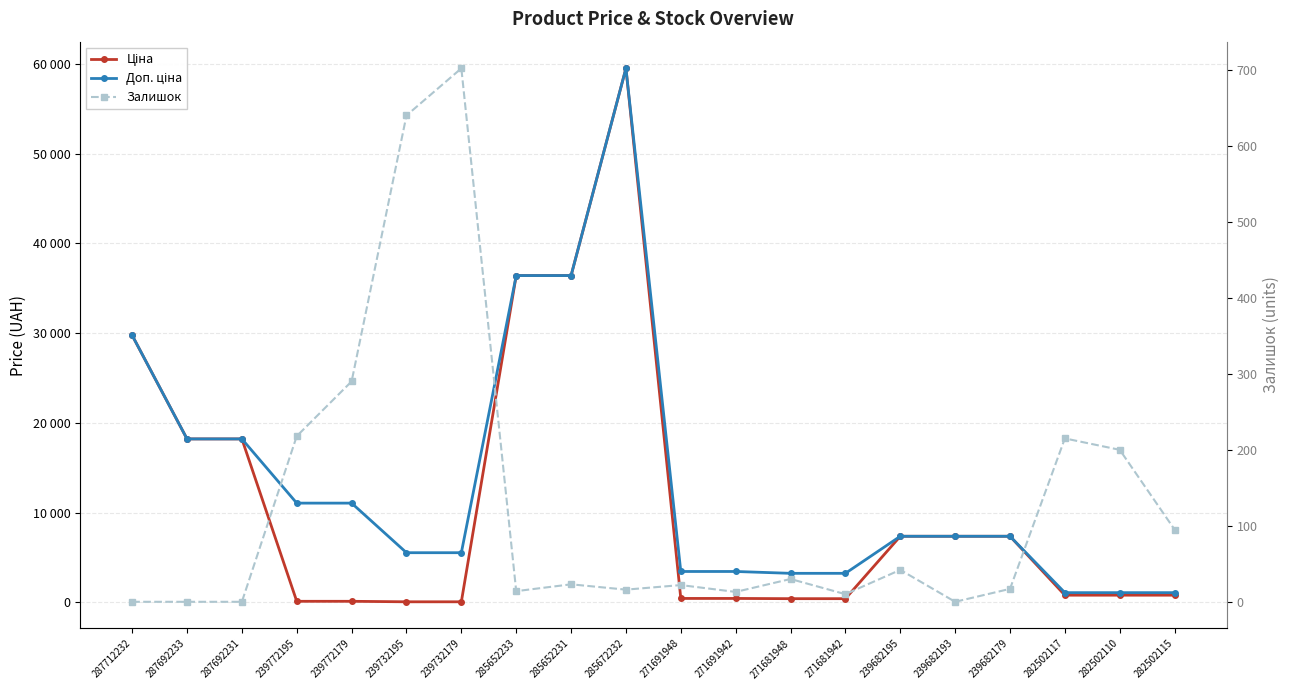

What is the difference between the maximum and second lowest values in the Доп. ціна series?

58448.3